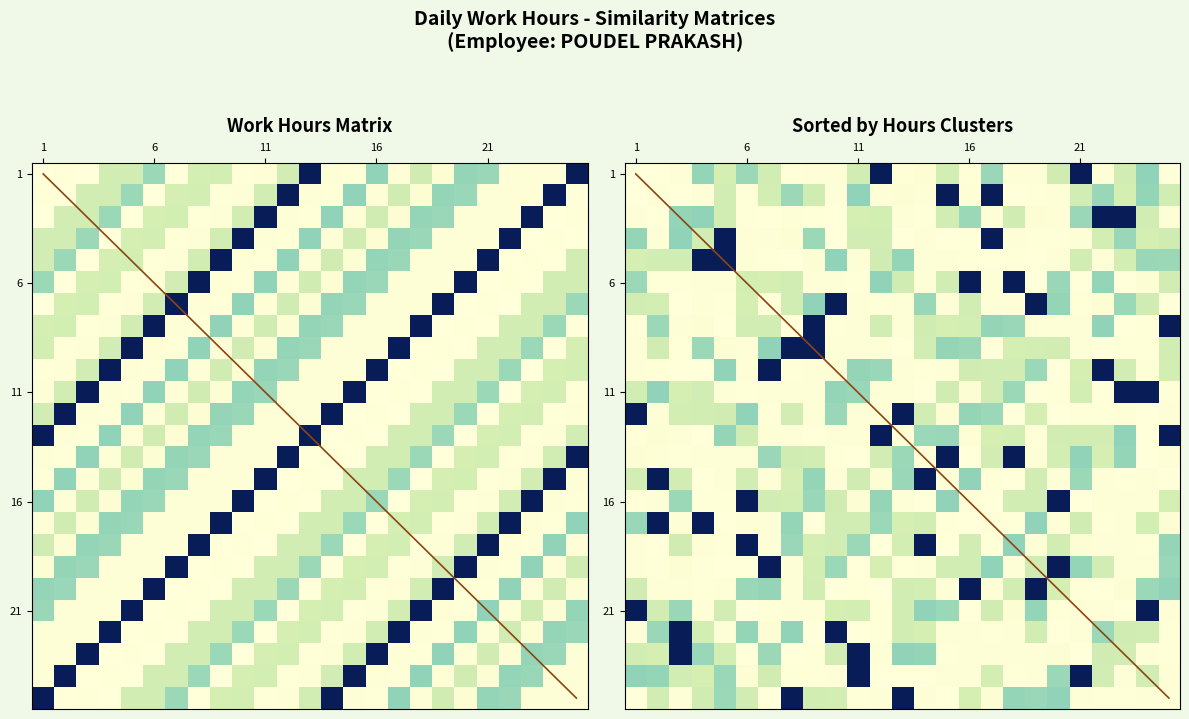

Reading left to right, list all the values displayed in this chart.

1: 1=1.0	2=1.0	3=1.0	4=0.8	5=0.8	6=0.7	7=1.0	8=0.8	9=0.8	10=1.0	11=1.0	12=0.8	13=0.0	14=1.0	15=1.0	16=0.7	17=1.0	18=0.8	19=1.0	20=0.7	21=0.7	22=1.0	23=1.0	24=1.0	25=0.0
2: 1=1.0	2=1.0	3=0.8	4=0.8	5=0.7	6=1.0	7=0.8	8=0.8	9=1.0	10=1.0	11=0.8	12=0.0	13=1.0	14=1.0	15=0.7	16=1.0	17=0.8	18=1.0	19=0.7	20=0.7	21=1.0	22=1.0	23=1.0	24=0.0	25=1.0
3: 1=1.0	2=0.8	3=0.8	4=0.7	5=1.0	6=0.8	7=0.8	8=1.0	9=1.0	10=0.8	11=0.0	12=1.0	13=1.0	14=0.7	15=1.0	16=0.8	17=1.0	18=0.7	19=0.7	20=1.0	21=1.0	22=1.0	23=0.0	24=1.0	25=1.0
4: 1=0.8	2=0.8	3=0.7	4=1.0	5=0.8	6=0.8	7=1.0	8=1.0	9=0.8	10=0.0	11=1.0	12=1.0	13=0.7	14=1.0	15=0.8	16=1.0	17=0.7	18=0.7	19=1.0	20=1.0	21=1.0	22=0.0	23=1.0	24=1.0	25=1.0
5: 1=0.8	2=0.7	3=1.0	4=0.8	5=0.8	6=1.0	7=1.0	8=0.8	9=0.0	10=1.0	11=1.0	12=0.7	13=1.0	14=0.8	15=1.0	16=0.7	17=0.7	18=1.0	19=1.0	20=1.0	21=0.0	22=1.0	23=1.0	24=1.0	25=0.8
6: 1=0.7	2=1.0	3=0.8	4=0.8	5=1.0	6=1.0	7=0.8	8=0.0	9=1.0	10=1.0	11=0.7	12=1.0	13=0.8	14=1.0	15=0.7	16=0.7	17=1.0	18=1.0	19=1.0	20=0.0	21=1.0	22=1.0	23=1.0	24=0.8	25=0.8
7: 1=1.0	2=0.8	3=0.8	4=1.0	5=1.0	6=0.8	7=0.0	8=1.0	9=1.0	10=0.7	11=1.0	12=0.8	13=1.0	14=0.7	15=0.7	16=1.0	17=1.0	18=1.0	19=0.0	20=1.0	21=1.0	22=1.0	23=0.8	24=0.8	25=0.7
8: 1=0.8	2=0.8	3=1.0	4=1.0	5=0.8	6=0.0	7=1.0	8=1.0	9=0.7	10=1.0	11=0.8	12=1.0	13=0.7	14=0.7	15=1.0	16=1.0	17=1.0	18=0.0	19=1.0	20=1.0	21=1.0	22=0.8	23=0.8	24=0.7	25=1.0
9: 1=0.8	2=1.0	3=1.0	4=0.8	5=0.0	6=1.0	7=1.0	8=0.7	9=1.0	10=0.8	11=1.0	12=0.7	13=0.7	14=1.0	15=1.0	16=1.0	17=0.0	18=1.0	19=1.0	20=1.0	21=0.8	22=0.8	23=0.7	24=1.0	25=0.8
10: 1=1.0	2=1.0	3=0.8	4=0.0	5=1.0	6=1.0	7=0.7	8=1.0	9=0.8	10=1.0	11=0.7	12=0.7	13=1.0	14=1.0	15=1.0	16=0.0	17=1.0	18=1.0	19=1.0	20=0.8	21=0.8	22=0.7	23=1.0	24=0.8	25=0.8
11: 1=1.0	2=0.8	3=0.0	4=1.0	5=1.0	6=0.7	7=1.0	8=0.8	9=1.0	10=0.7	11=0.7	12=1.0	13=1.0	14=1.0	15=0.0	16=1.0	17=1.0	18=1.0	19=0.8	20=0.8	21=0.7	22=1.0	23=0.8	24=0.8	25=1.0
12: 1=0.8	2=0.0	3=1.0	4=1.0	5=0.7	6=1.0	7=0.8	8=1.0	9=0.7	10=0.7	11=1.0	12=1.0	13=1.0	14=0.0	15=1.0	16=1.0	17=1.0	18=0.8	19=0.8	20=0.7	21=1.0	22=0.8	23=0.8	24=1.0	25=1.0
13: 1=0.0	2=1.0	3=1.0	4=0.7	5=1.0	6=0.8	7=1.0	8=0.7	9=0.7	10=1.0	11=1.0	12=1.0	13=0.0	14=1.0	15=1.0	16=1.0	17=0.8	18=0.8	19=0.7	20=1.0	21=0.8	22=0.8	23=1.0	24=1.0	25=0.8
14: 1=1.0	2=1.0	3=0.7	4=1.0	5=0.8	6=1.0	7=0.7	8=0.7	9=1.0	10=1.0	11=1.0	12=0.0	13=1.0	14=1.0	15=1.0	16=0.8	17=0.8	18=0.7	19=1.0	20=0.8	21=0.8	22=1.0	23=1.0	24=0.8	25=0.0
15: 1=1.0	2=0.7	3=1.0	4=0.8	5=1.0	6=0.7	7=0.7	8=1.0	9=1.0	10=1.0	11=0.0	12=1.0	13=1.0	14=1.0	15=0.8	16=0.8	17=0.7	18=1.0	19=0.8	20=0.8	21=1.0	22=1.0	23=0.8	24=0.0	25=1.0
16: 1=0.7	2=1.0	3=0.8	4=1.0	5=0.7	6=0.7	7=1.0	8=1.0	9=1.0	10=0.0	11=1.0	12=1.0	13=1.0	14=0.8	15=0.8	16=0.7	17=1.0	18=0.8	19=0.8	20=1.0	21=1.0	22=0.8	23=0.0	24=1.0	25=1.0
17: 1=1.0	2=0.8	3=1.0	4=0.7	5=0.7	6=1.0	7=1.0	8=1.0	9=0.0	10=1.0	11=1.0	12=1.0	13=0.8	14=0.8	15=0.7	16=1.0	17=0.8	18=0.8	19=1.0	20=1.0	21=0.8	22=0.0	23=1.0	24=1.0	25=0.7
18: 1=0.8	2=1.0	3=0.7	4=0.7	5=1.0	6=1.0	7=1.0	8=0.0	9=1.0	10=1.0	11=1.0	12=0.8	13=0.8	14=0.7	15=1.0	16=0.8	17=0.8	18=1.0	19=1.0	20=0.8	21=0.0	22=1.0	23=1.0	24=0.7	25=1.0
19: 1=1.0	2=0.7	3=0.7	4=1.0	5=1.0	6=1.0	7=0.0	8=1.0	9=1.0	10=1.0	11=0.8	12=0.8	13=0.7	14=1.0	15=0.8	16=0.8	17=1.0	18=1.0	19=0.8	20=0.0	21=1.0	22=1.0	23=0.7	24=1.0	25=0.8
20: 1=0.7	2=0.7	3=1.0	4=1.0	5=1.0	6=0.0	7=1.0	8=1.0	9=1.0	10=0.8	11=0.8	12=0.7	13=1.0	14=0.8	15=0.8	16=1.0	17=1.0	18=0.8	19=0.0	20=1.0	21=1.0	22=0.7	23=1.0	24=0.8	25=1.0
21: 1=0.7	2=1.0	3=1.0	4=1.0	5=0.0	6=1.0	7=1.0	8=1.0	9=0.8	10=0.8	11=0.7	12=1.0	13=0.8	14=0.8	15=1.0	16=1.0	17=0.8	18=0.0	19=1.0	20=1.0	21=0.7	22=1.0	23=0.8	24=1.0	25=0.7
22: 1=1.0	2=1.0	3=1.0	4=0.0	5=1.0	6=1.0	7=1.0	8=0.8	9=0.8	10=0.7	11=1.0	12=0.8	13=0.8	14=1.0	15=1.0	16=0.8	17=0.0	18=1.0	19=1.0	20=0.7	21=1.0	22=0.8	23=1.0	24=0.7	25=0.7
23: 1=1.0	2=1.0	3=0.0	4=1.0	5=1.0	6=1.0	7=0.8	8=0.8	9=0.7	10=1.0	11=0.8	12=0.8	13=1.0	14=1.0	15=0.8	16=0.0	17=1.0	18=1.0	19=0.7	20=1.0	21=0.8	22=1.0	23=0.7	24=0.7	25=1.0
24: 1=1.0	2=0.0	3=1.0	4=1.0	5=1.0	6=0.8	7=0.8	8=0.7	9=1.0	10=0.8	11=0.8	12=1.0	13=1.0	14=0.8	15=0.0	16=1.0	17=1.0	18=0.7	19=1.0	20=0.8	21=1.0	22=0.7	23=0.7	24=1.0	25=1.0
25: 1=0.0	2=1.0	3=1.0	4=1.0	5=0.8	6=0.8	7=0.7	8=1.0	9=0.8	10=0.8	11=1.0	12=1.0	13=0.8	14=0.0	15=1.0	16=1.0	17=0.7	18=1.0	19=0.8	20=1.0	21=0.7	22=0.7	23=1.0	24=1.0	25=1.0